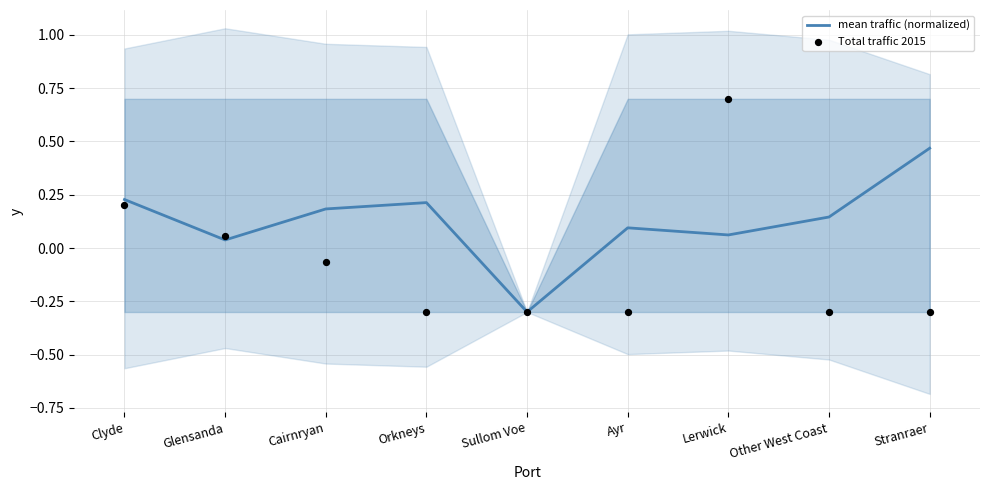

Which series reaches the maximum Y coordinate?

Total traffic 2015